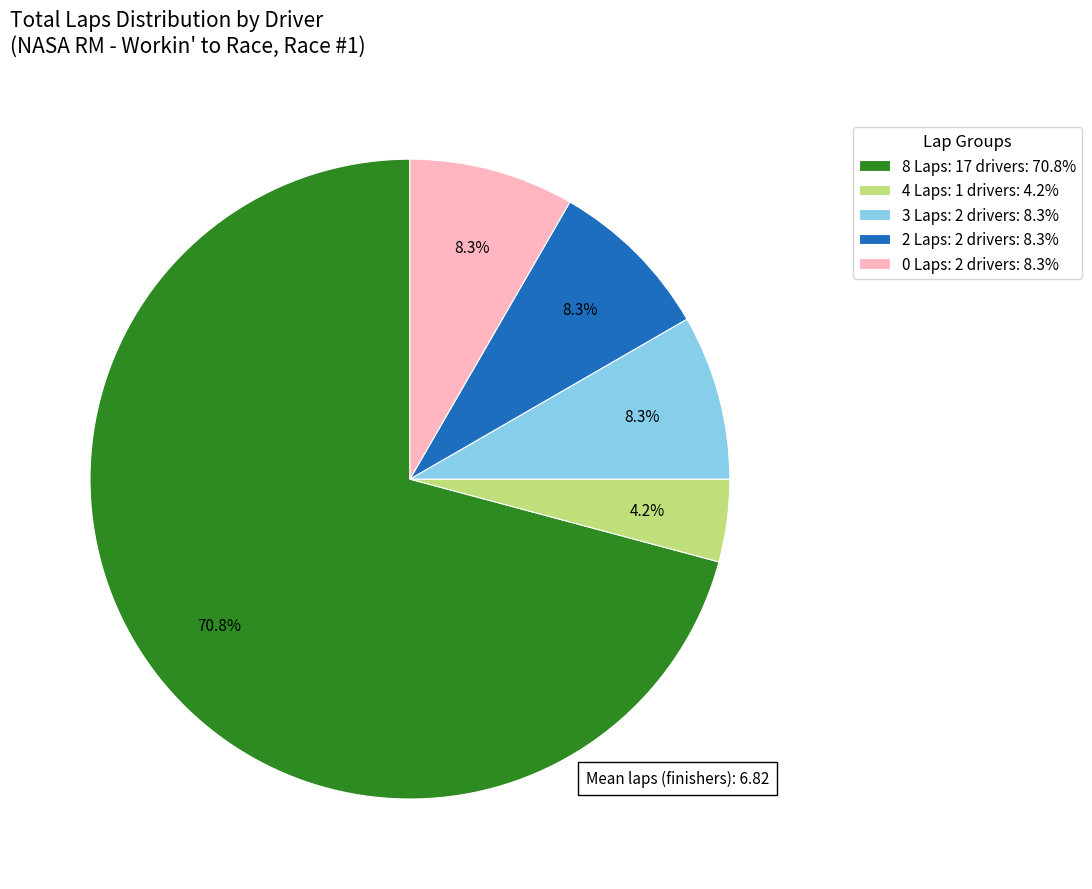

How much of the chart is everything except 3 Laps: 2 drivers: 8.3%?

91.7%